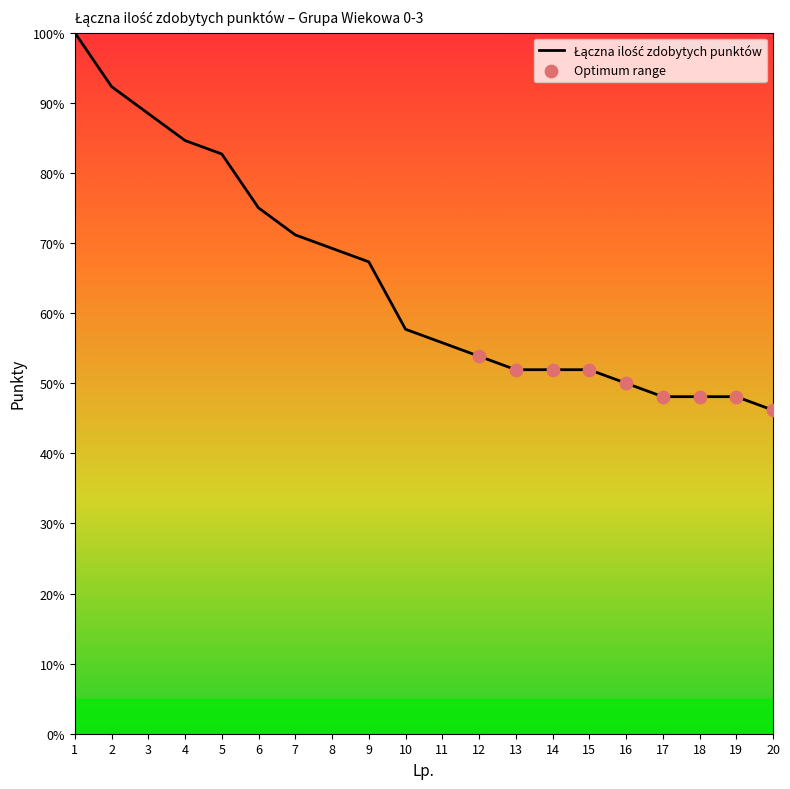

Does the chart have visible grid lines?

No